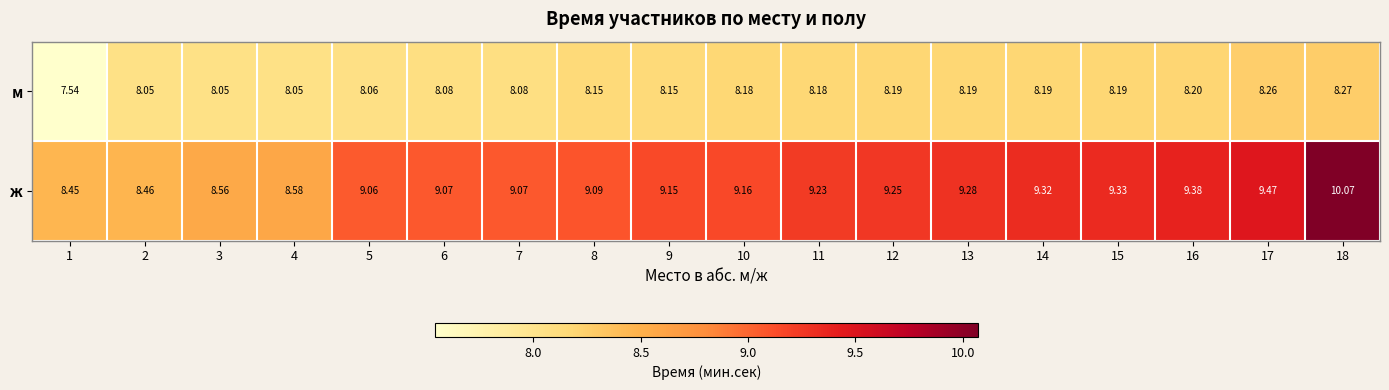

How many series are shown in this chart?

2